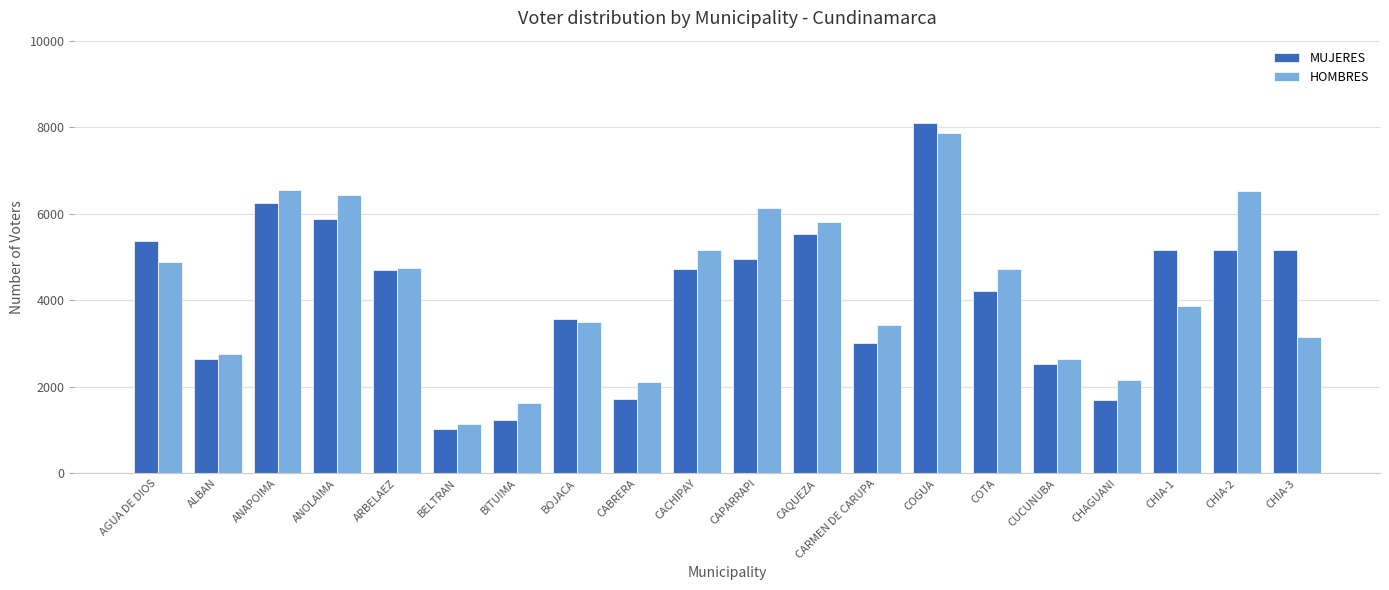

What position from the left is CAPARRAPI?

11